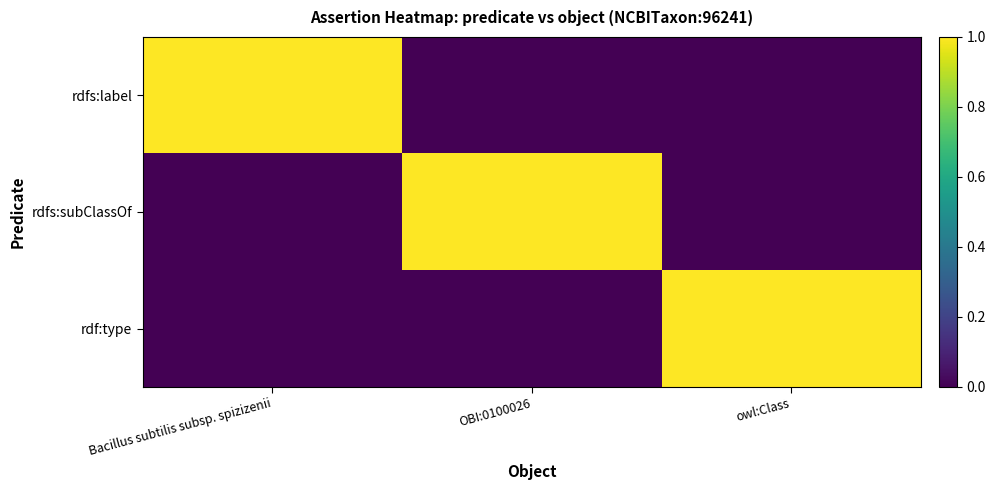

What is the total value across all series at Bacillus subtilis subsp. spizizenii?

1